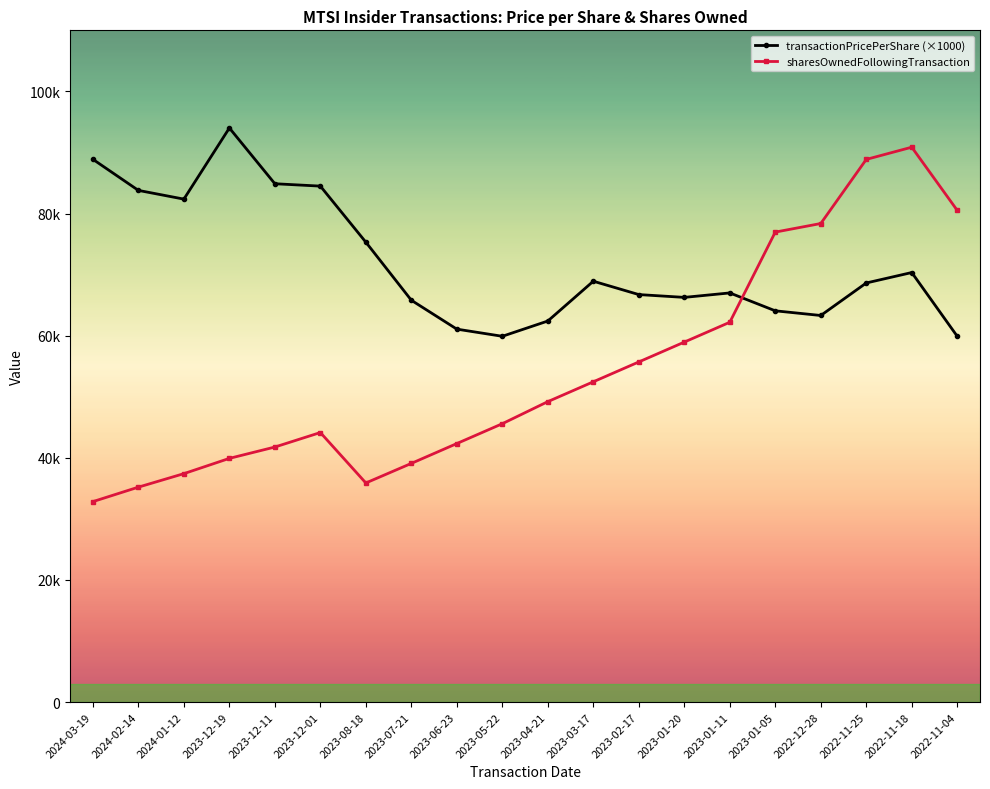

What position from the left is 2024-01-12?

3